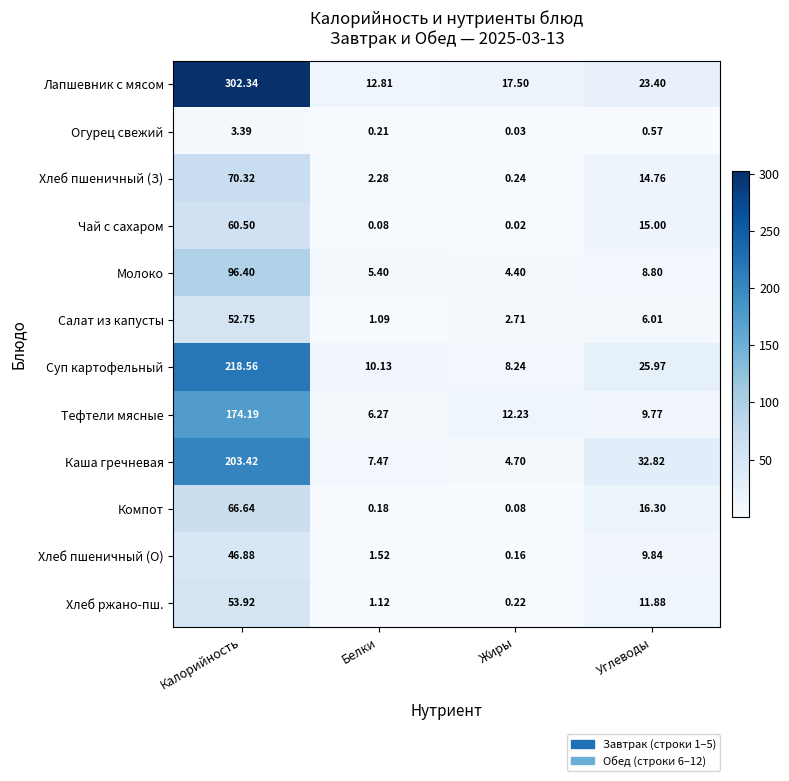

Where is Компот nearest to the value 33?

Углеводы